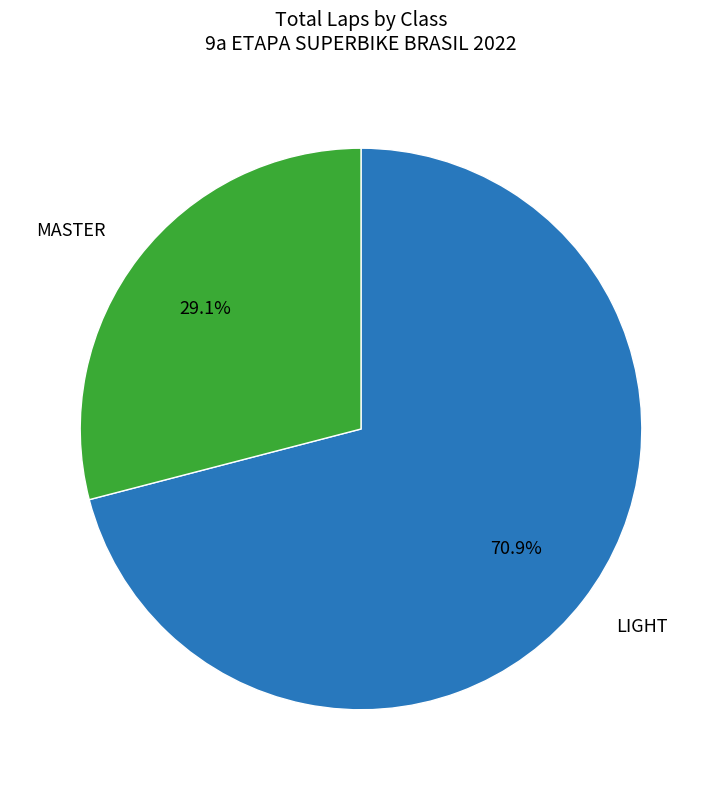

Is there any slice that represents more than half of the pie?

Yes